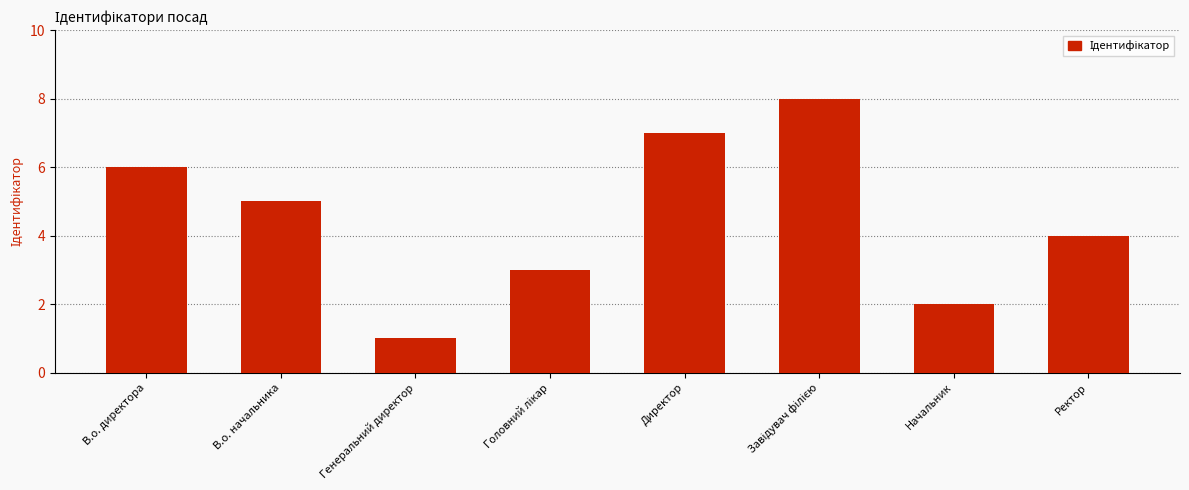

Which has a higher value, В.о. начальника or Ректор?

В.о. начальника